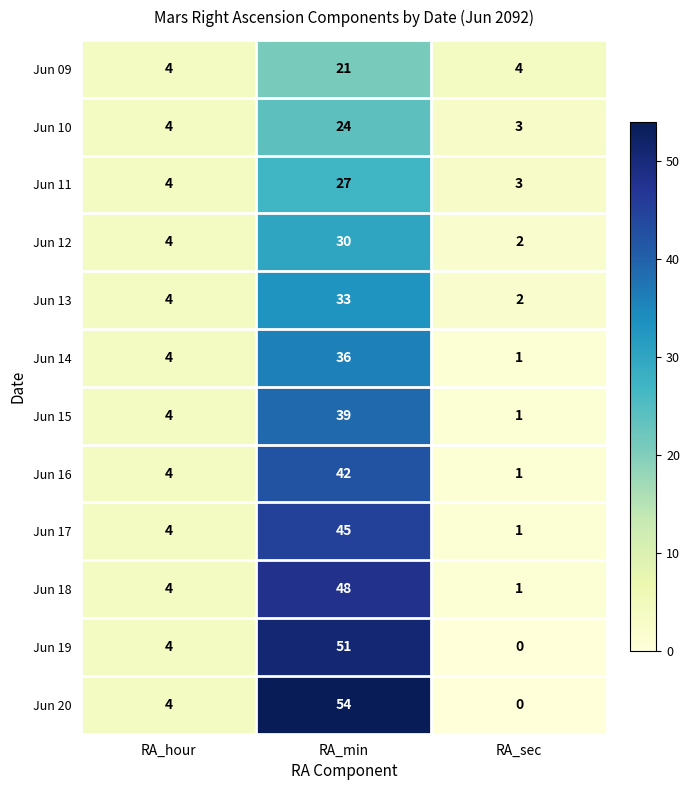

The value of Jun 14 at RA_hour is 4. True or false?

True